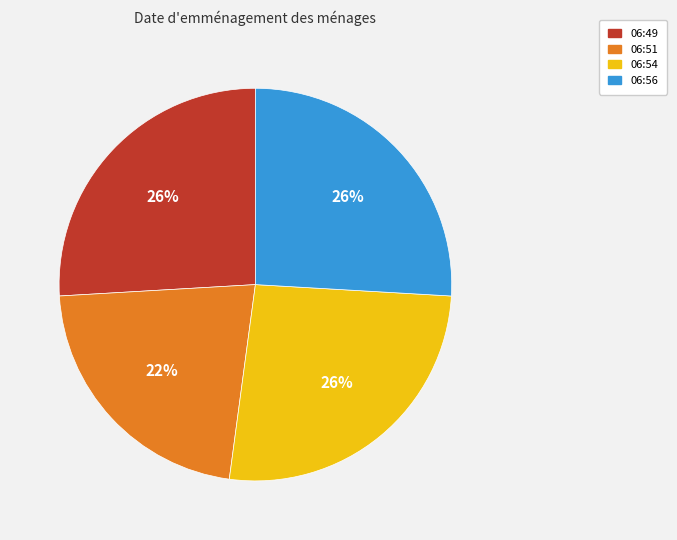

What is the ratio of the value at 06:49 to the value at 06:51?

1.2